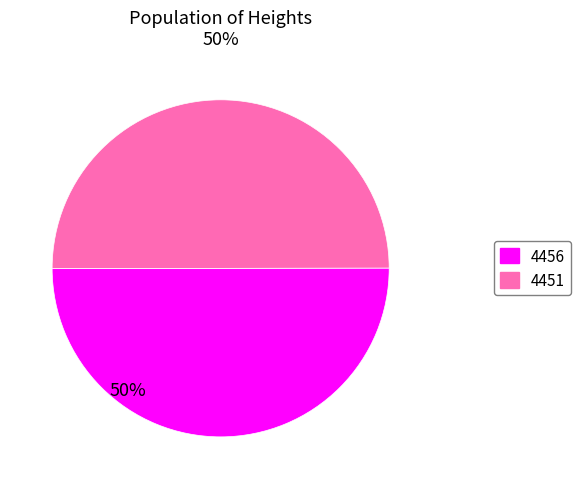

True or false: 4456 accounts for 40% of the total.

False